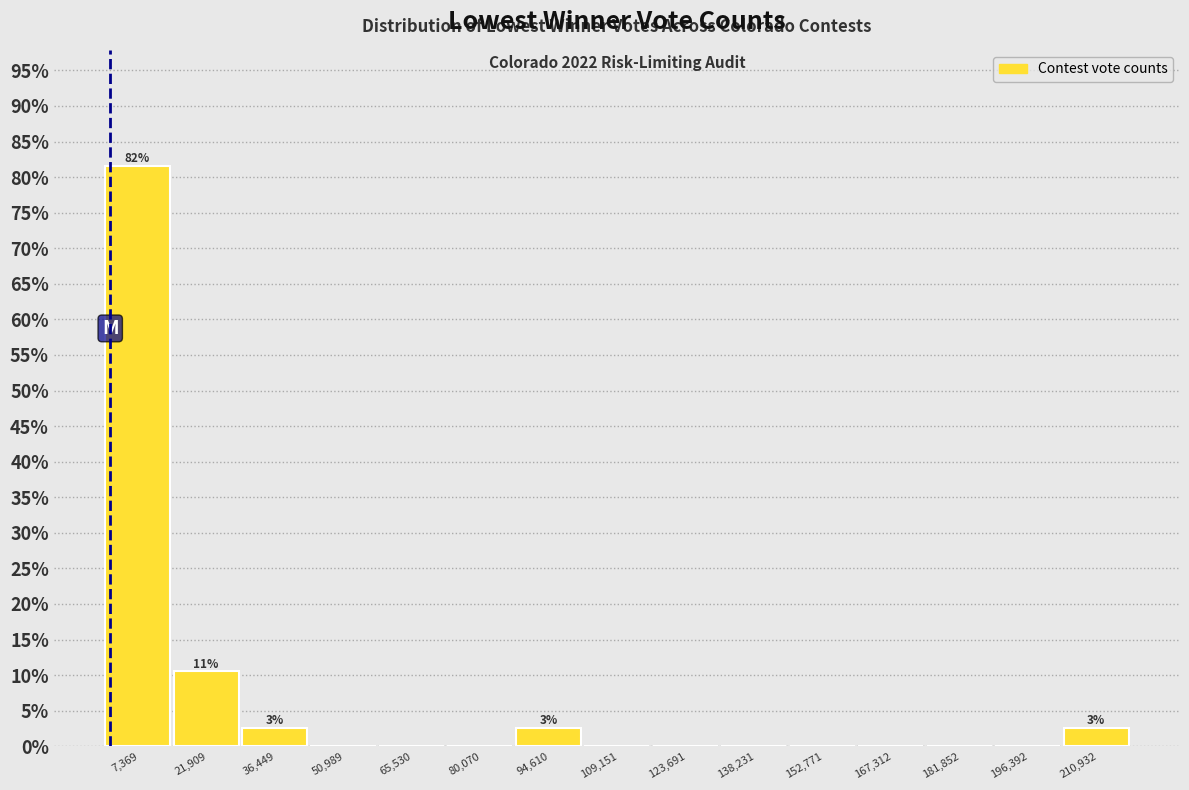

Which range on the x-axis has the tallest bar?

0 to 14000